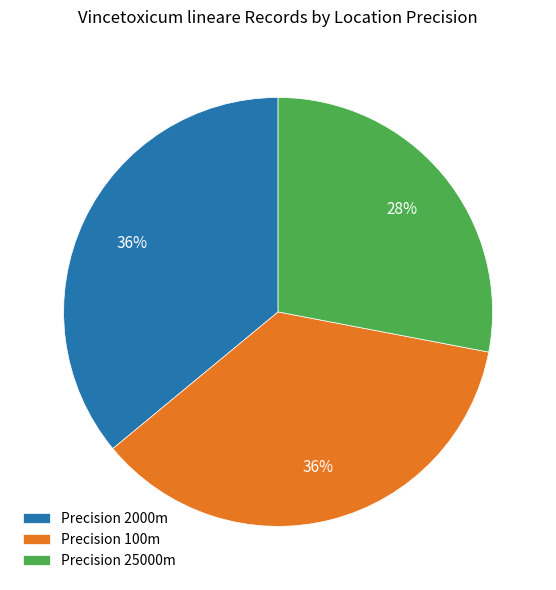

What is the ratio of the value at Precision 25000m to the value at Precision 100m?

0.8